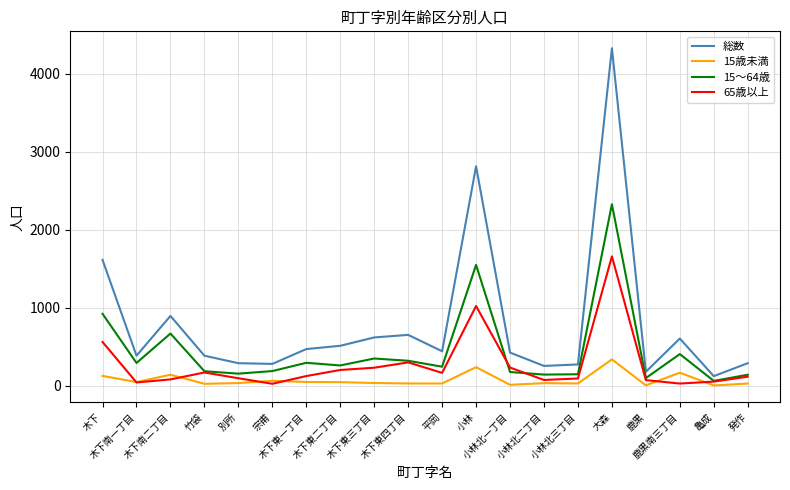

Which series has the widest spread of values?

総数